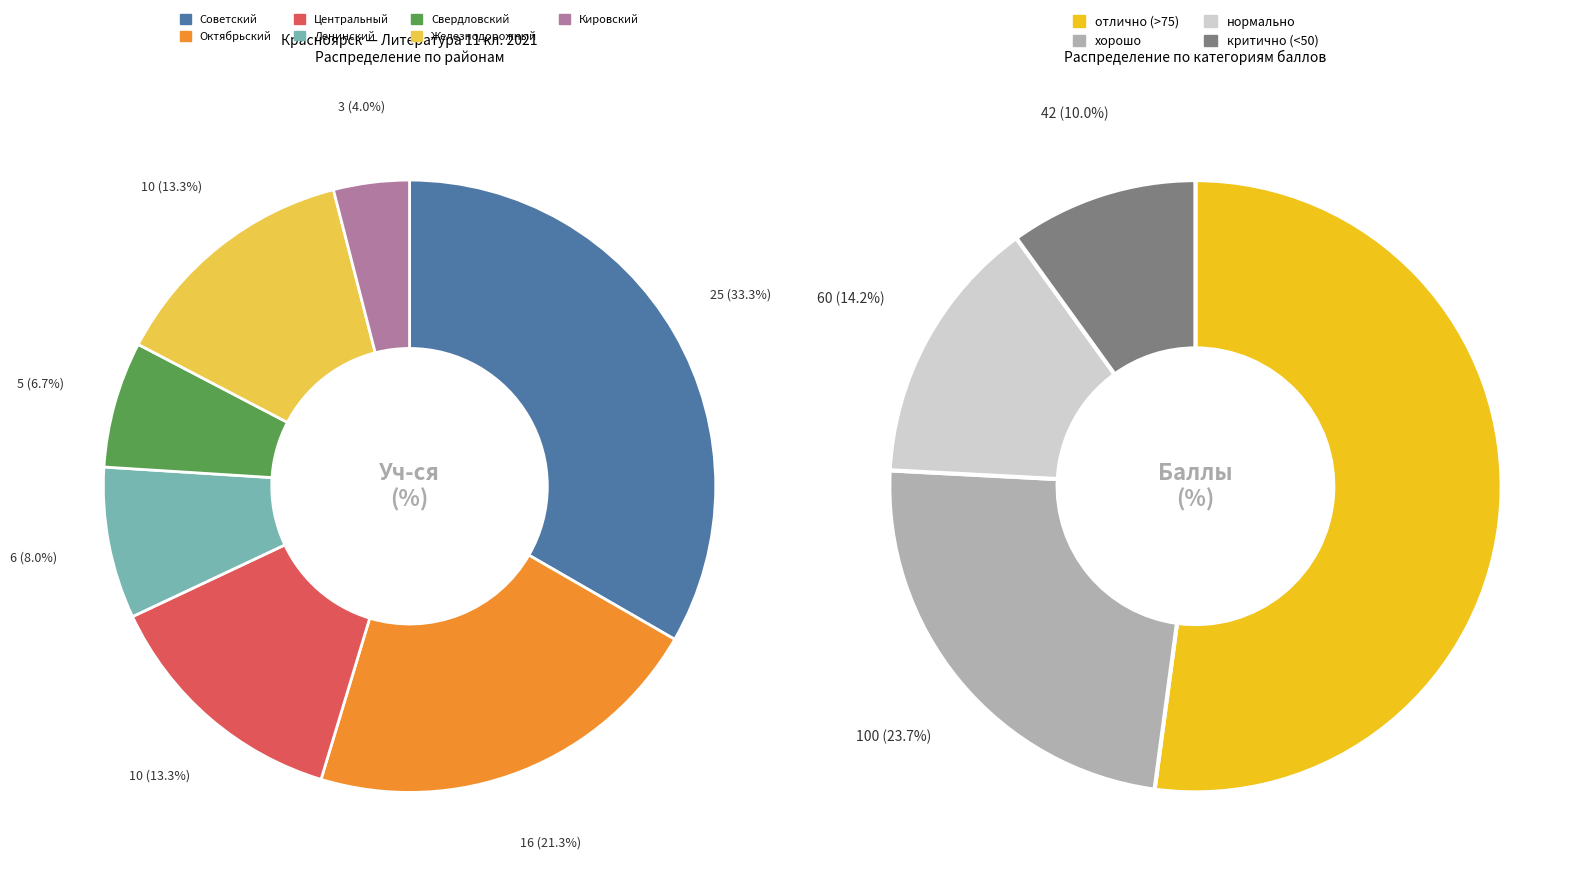

To the nearest percent, what is the difference between the Советский and Ленинский slice percentages?

25%